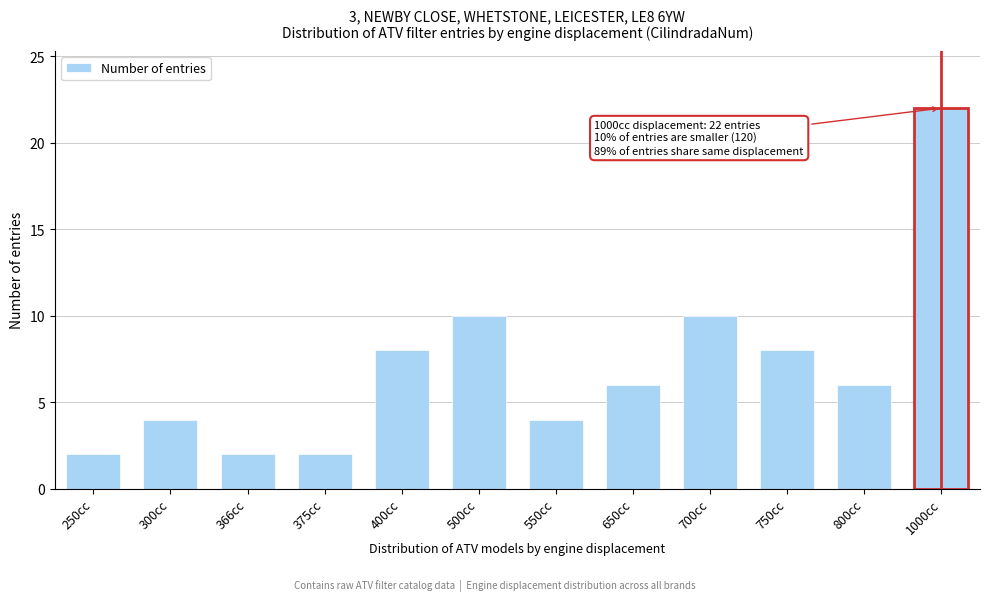

Reading left to right, what are all the values shown in this chart?

250cc=2	300cc=4	366cc=2	375cc=2	400cc=8	500cc=10	550cc=4	650cc=6	700cc=10	750cc=8	800cc=6	1000cc=22